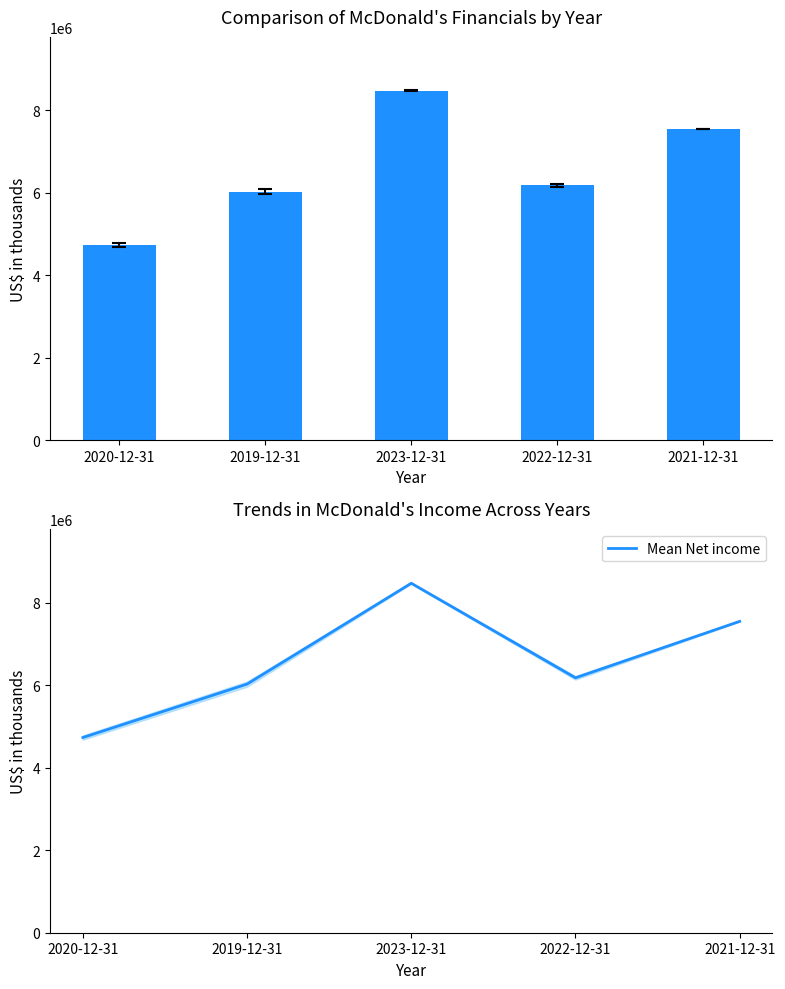

Which category has the highest value in the Mean Net income series?

2023-12-31